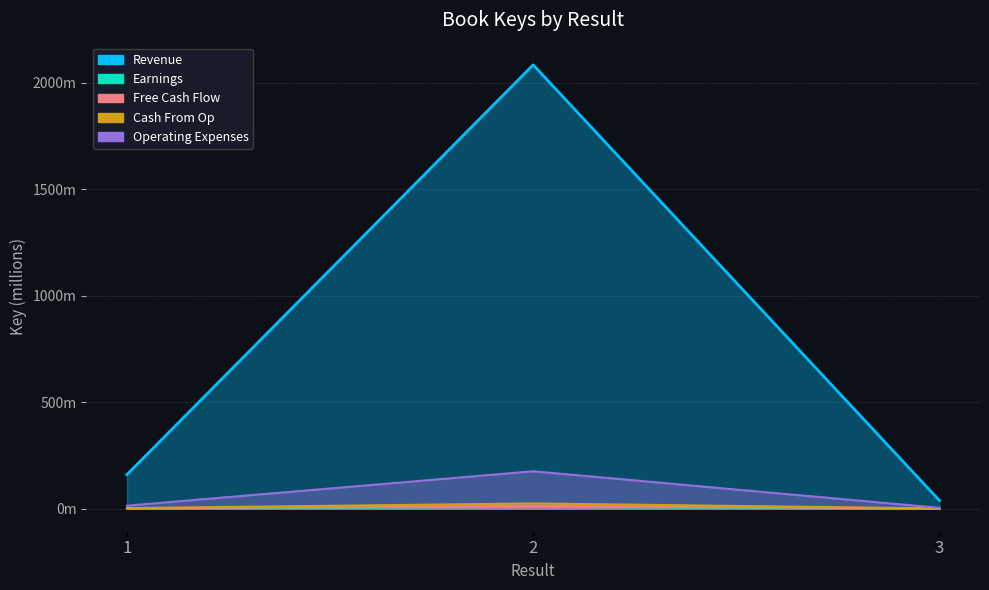

Rank the categories by Revenue value from lowest to highest.

3, 1, 2